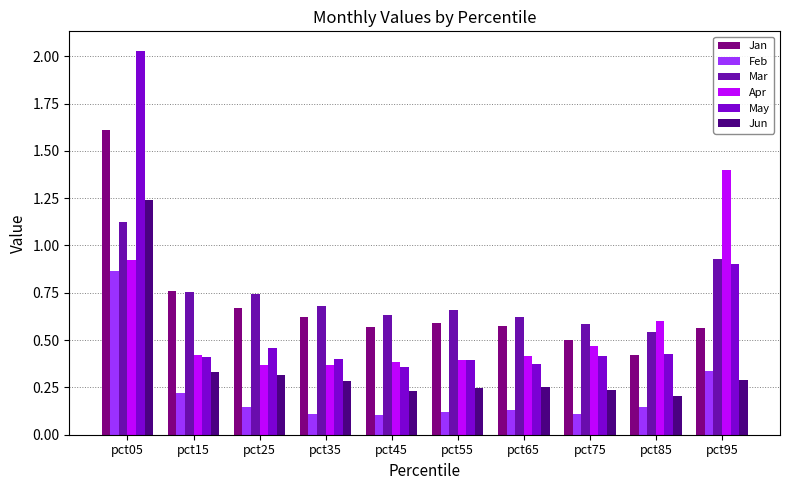

What is the sum of the Jan values at pct25 and pct15?

1.4